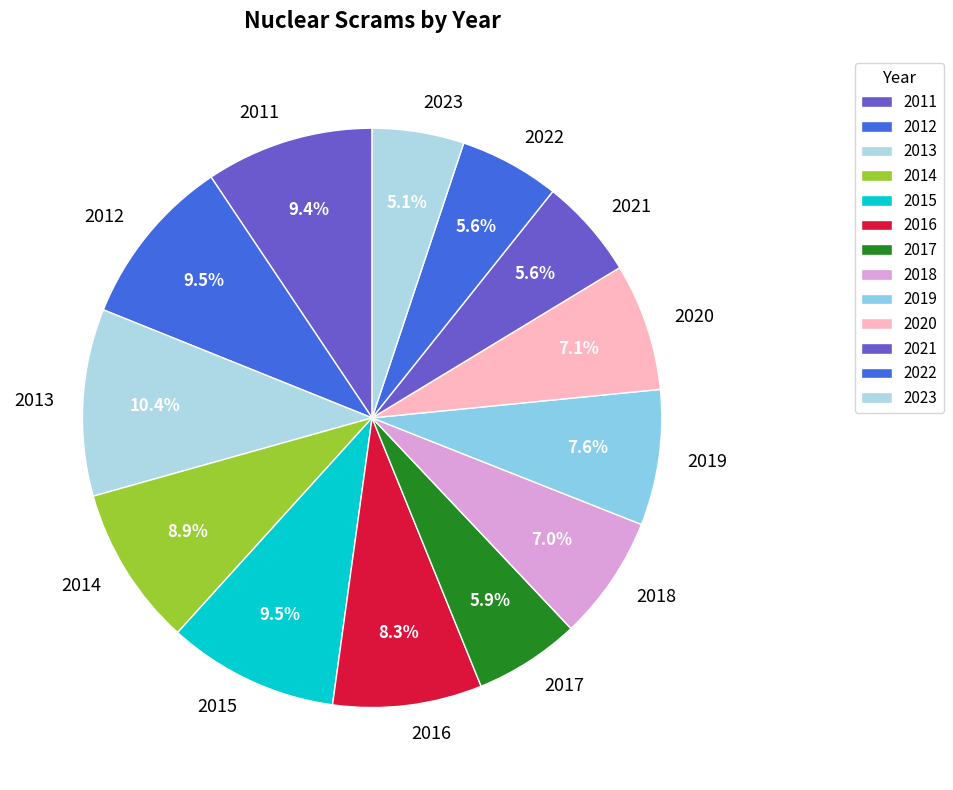

To the nearest percent, what percentage of the pie is 2013?

10%